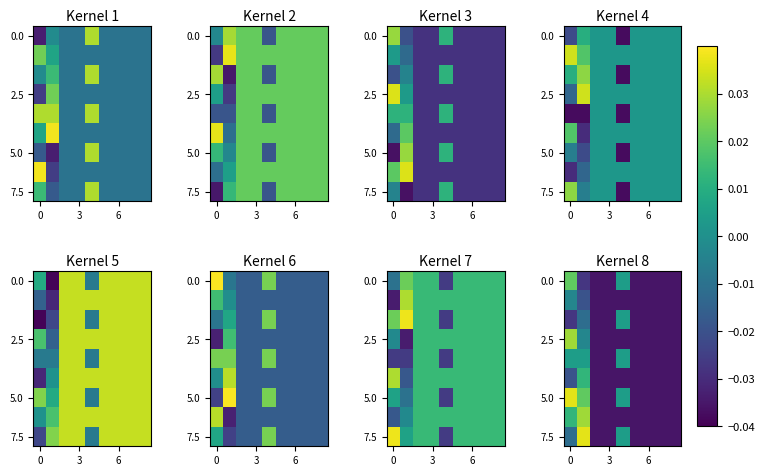

How many values in 0.0 are below zero?

7